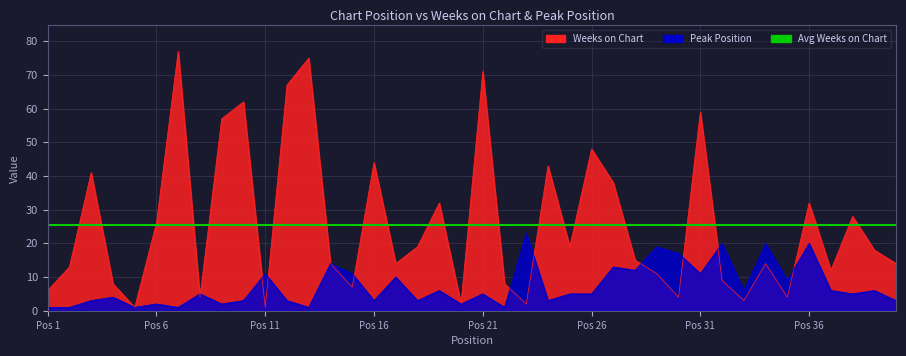

True or false: Peak Position and Weeks on Chart cross at least once.

True